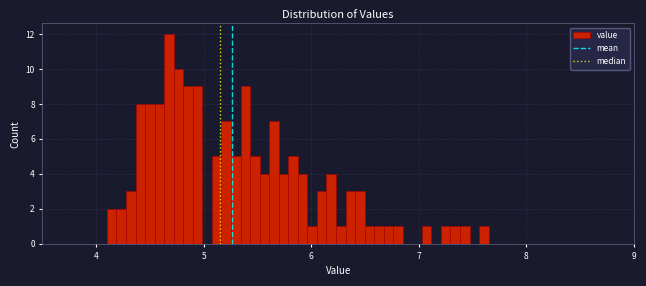

Read against the x-axis, roughly where is the centre of the tallest bar?

4.7